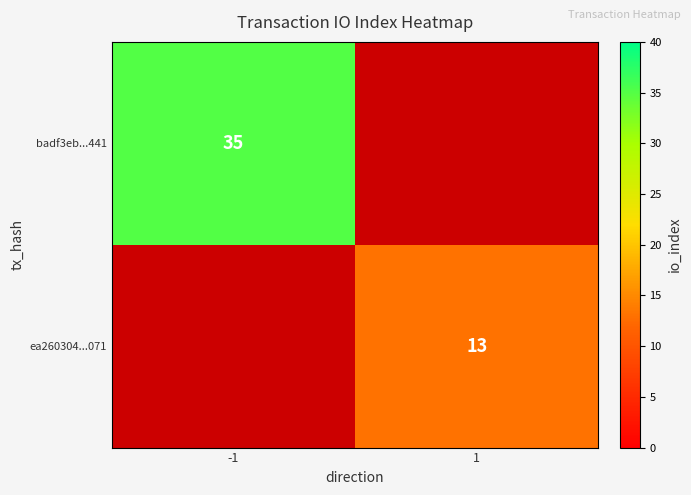

True or false: ea260304...071 has a value of 13 at 1.

True